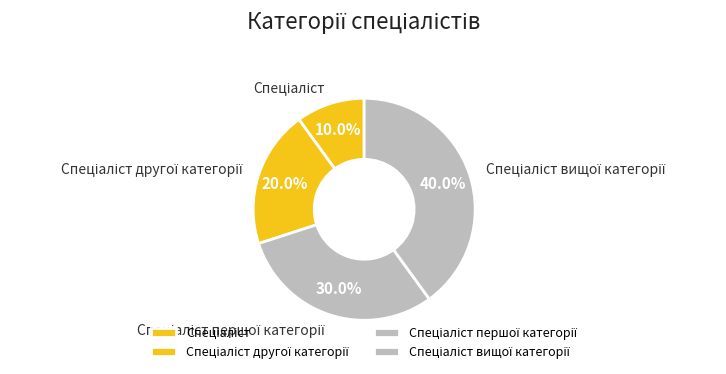

Is there a majority slice in this chart?

No